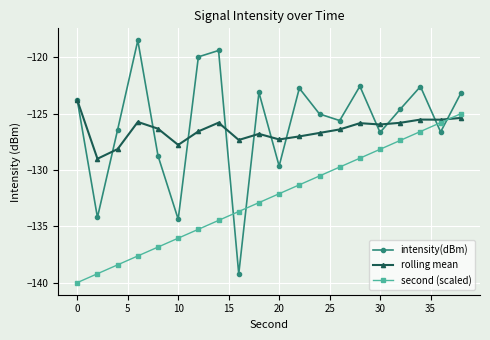

What is the maximum value for intensity(dBm)?

-118.5